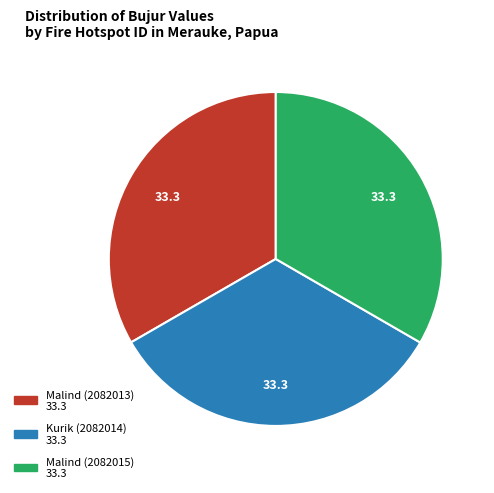

Is it true that Kurik (2082014) is 33% of the pie?

True